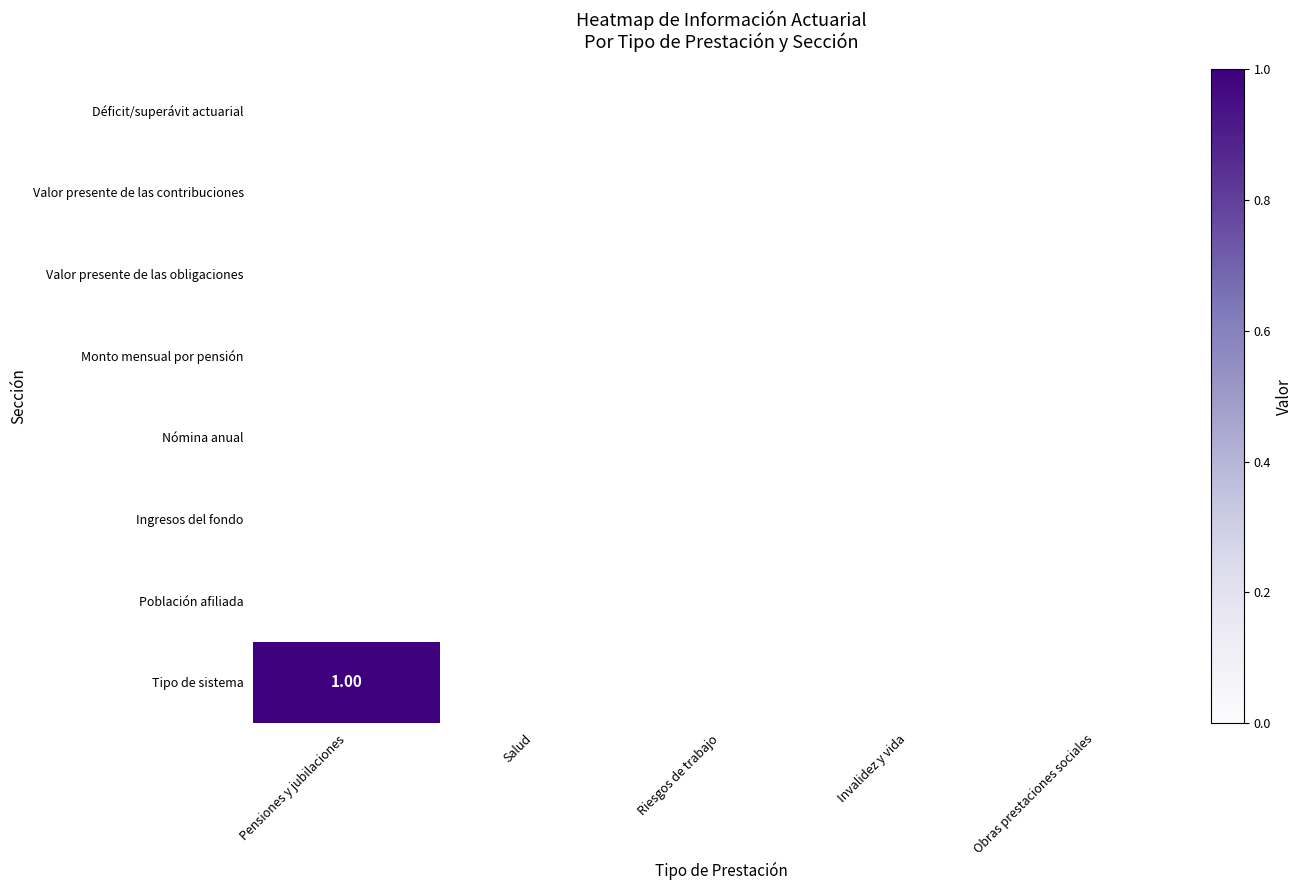

At 4, list the series in order from largest to smallest.

Tipo de sistema, Población afiliada, Ingresos del fondo, Nómina anual, Monto mensual por pensión, Valor presente de las obligaciones, Valor presente de las contribuciones, Déficit/superávit actuarial